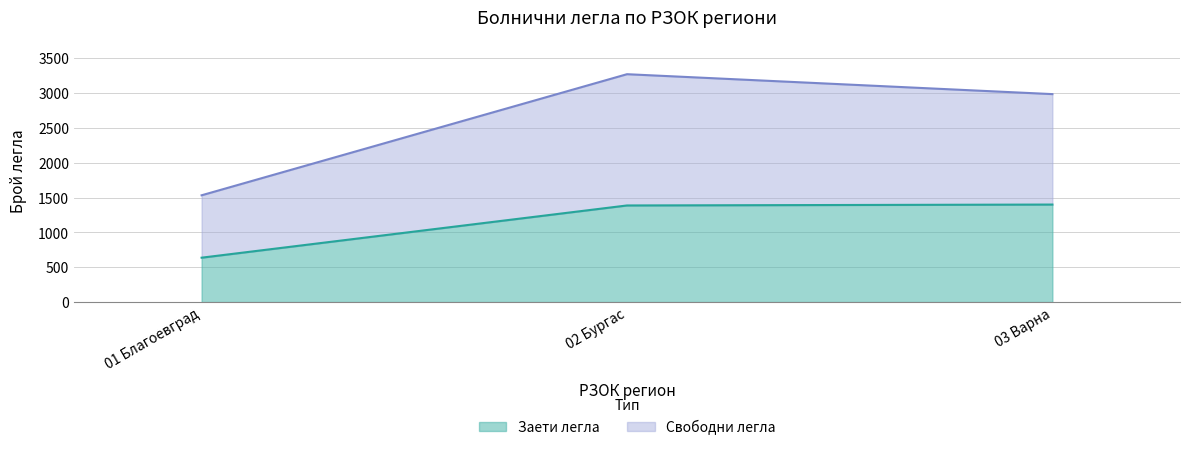

True or false: Заети легла has more than 0 interior local peaks.

True